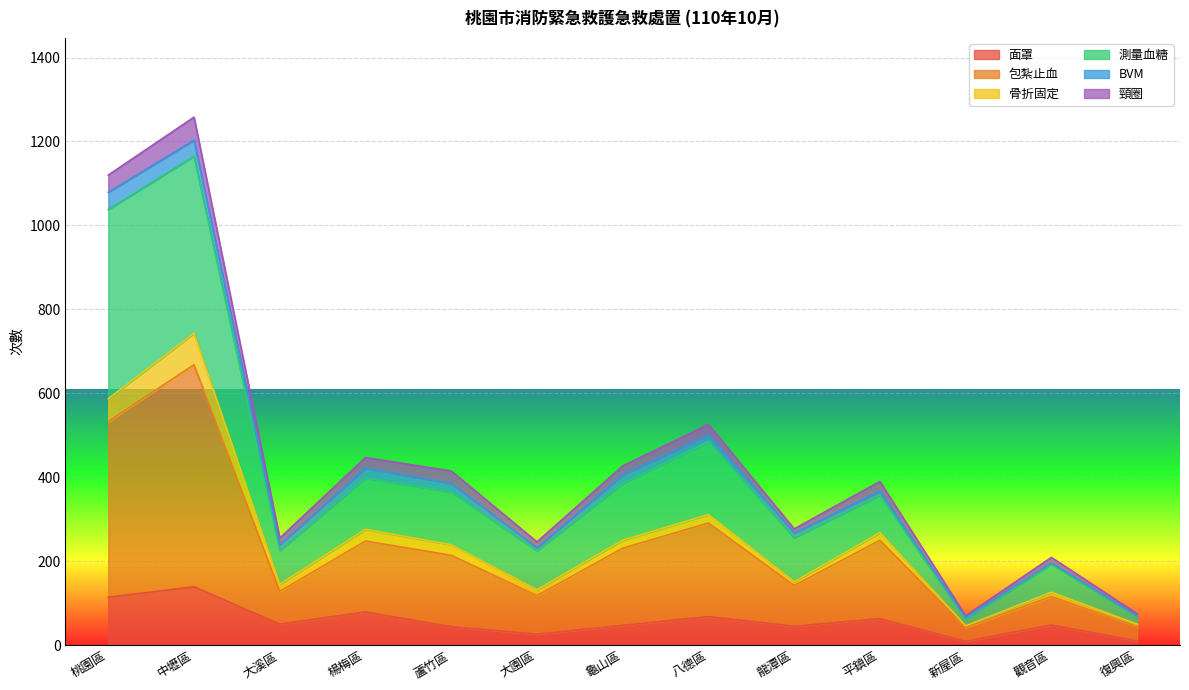

What is the smallest value displayed?

9